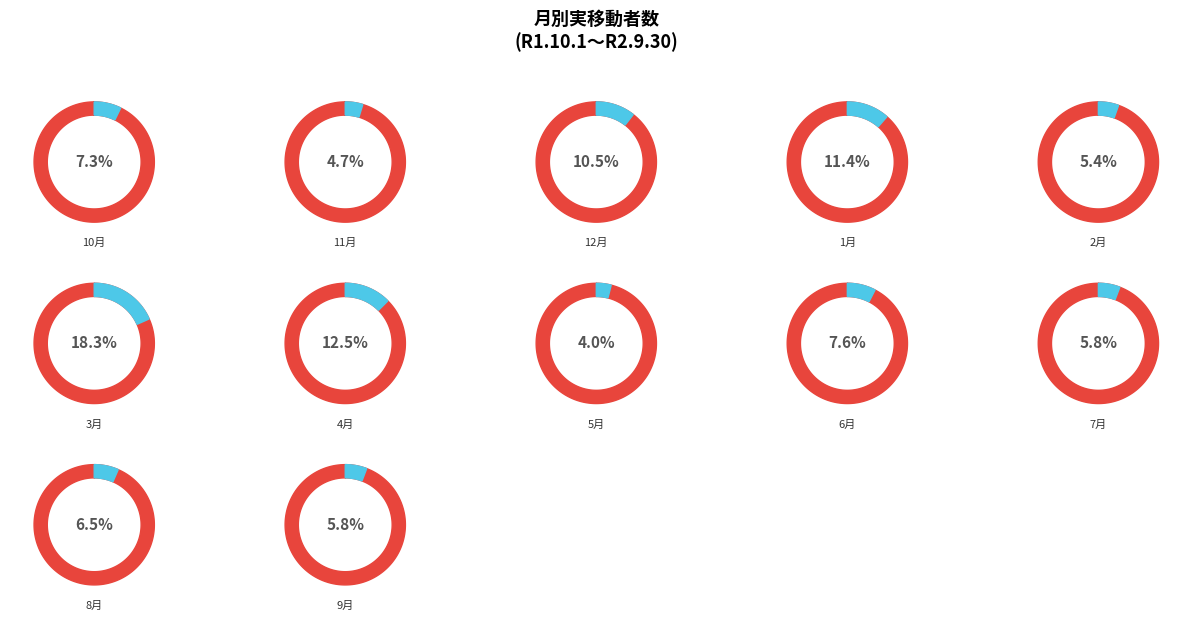

Does 5月 represent more than half of the total?

No